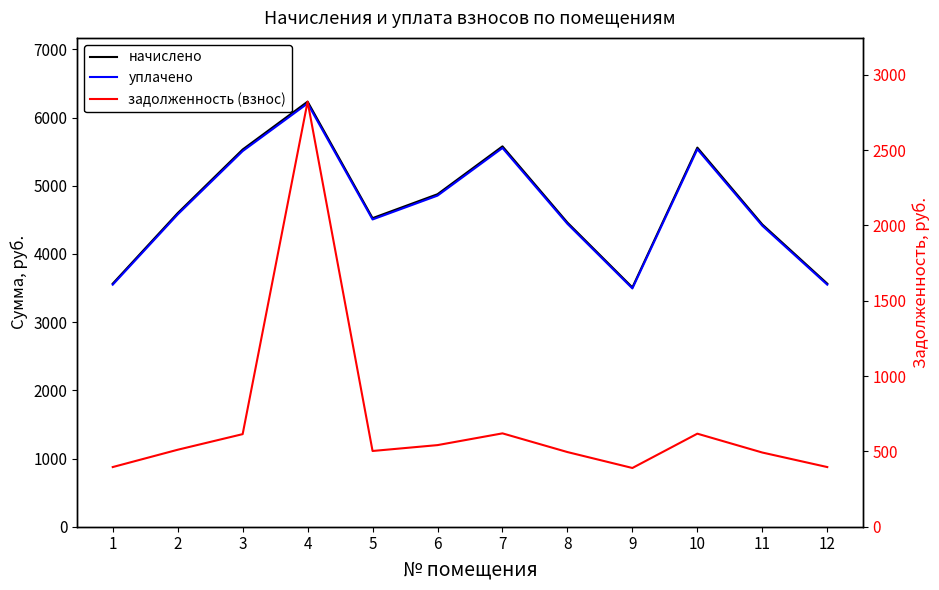

What is the value of the уплачено point at the 2nd from the left?

4579.1